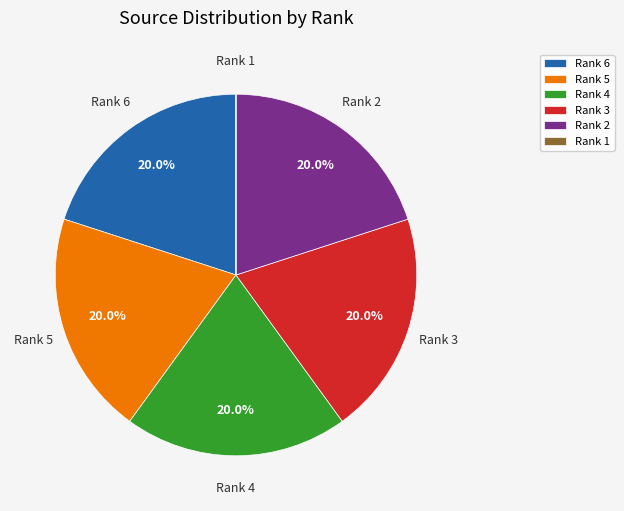

Is there a majority slice in this chart?

No